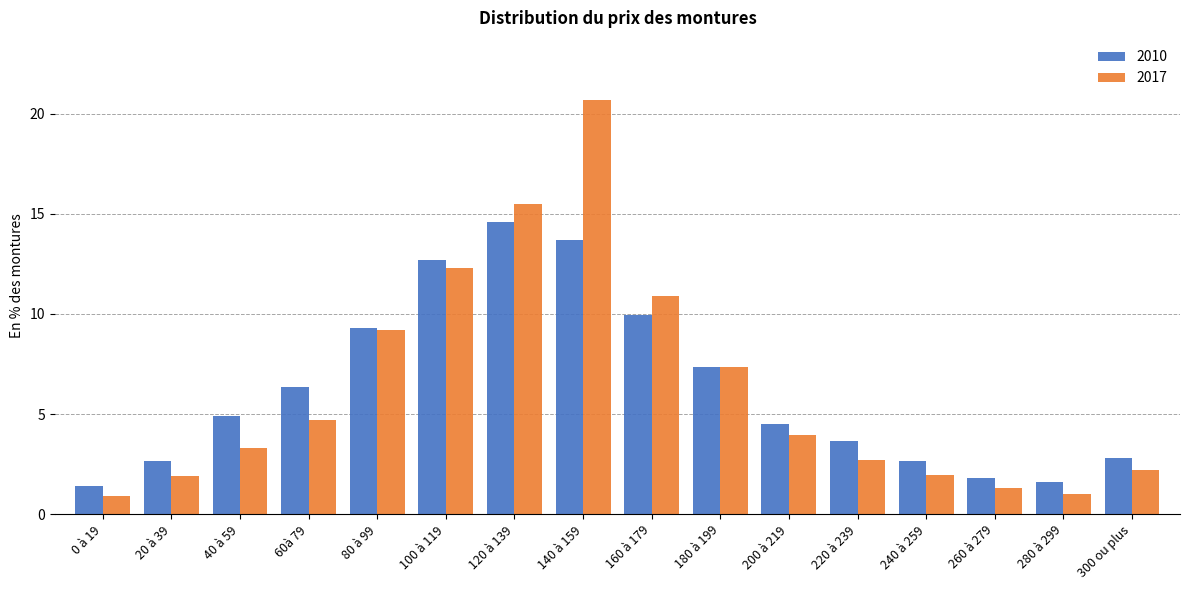

At which category is the sum across all series the highest?

140 à 159